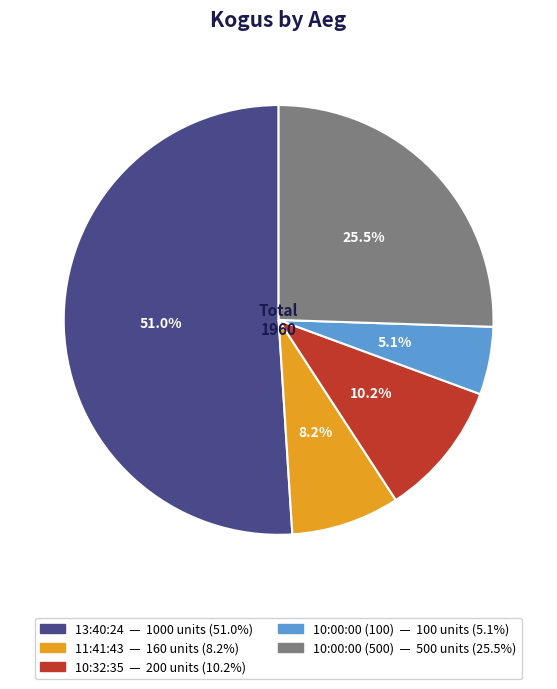

Which slice is the smallest?

10:00:00 (100)